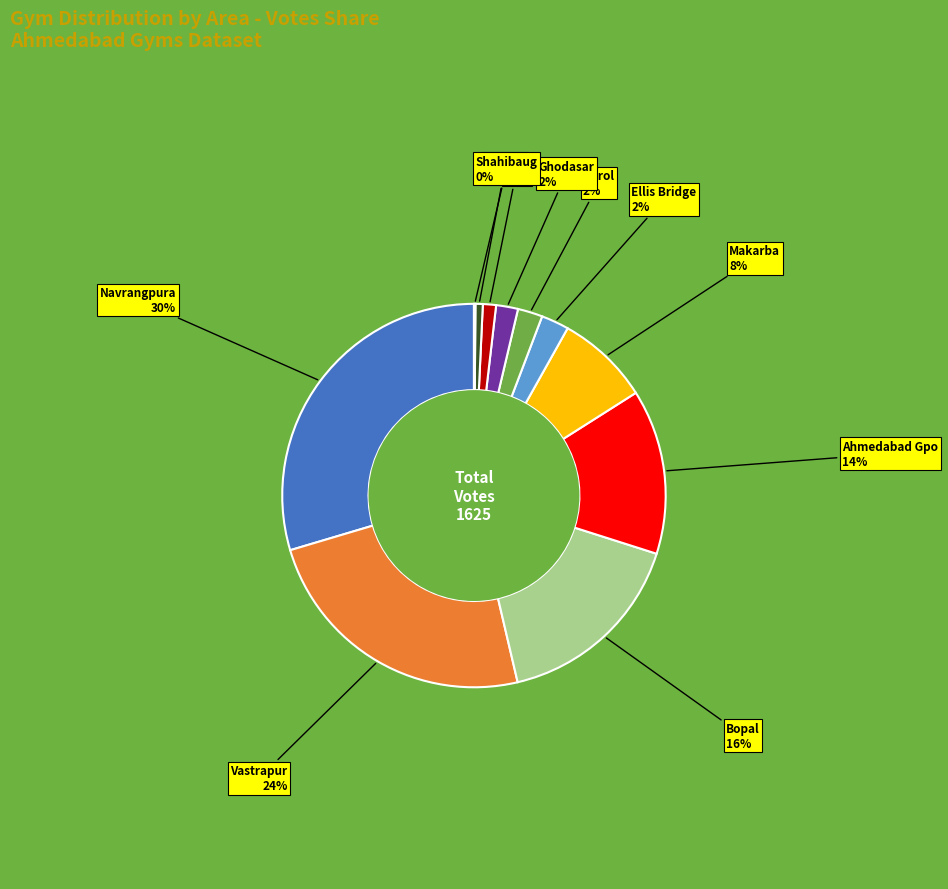

To the nearest percent, what is the average slice percentage?

9%